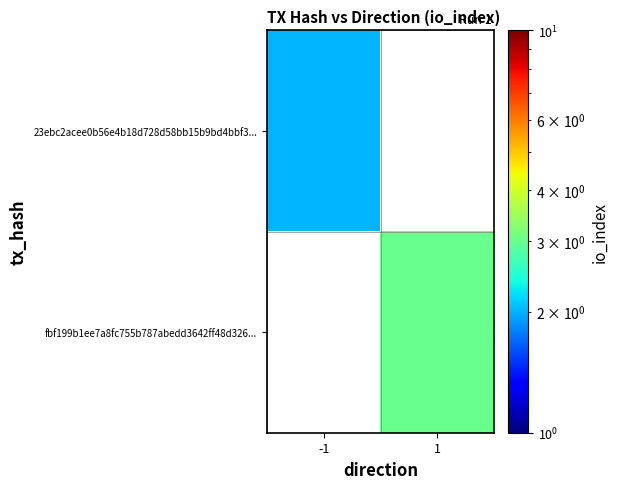

Which category has the highest value across all series?

1